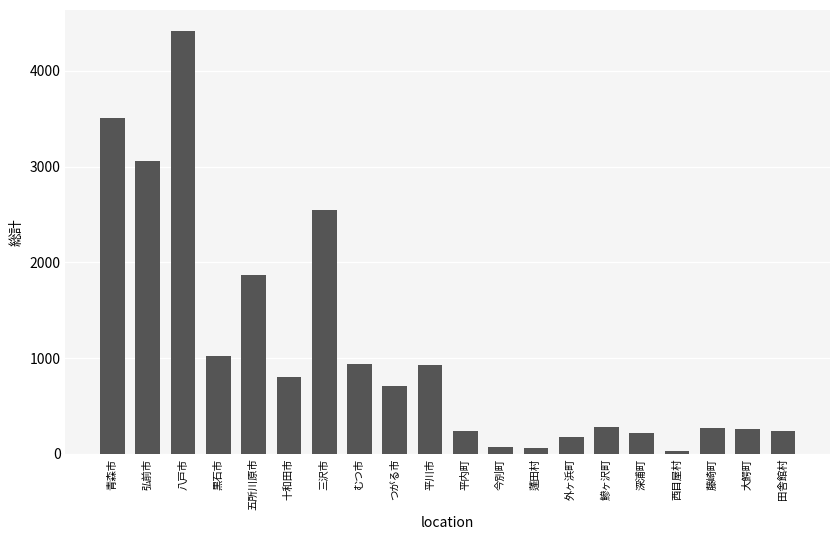

How many data points are less than 705?

10